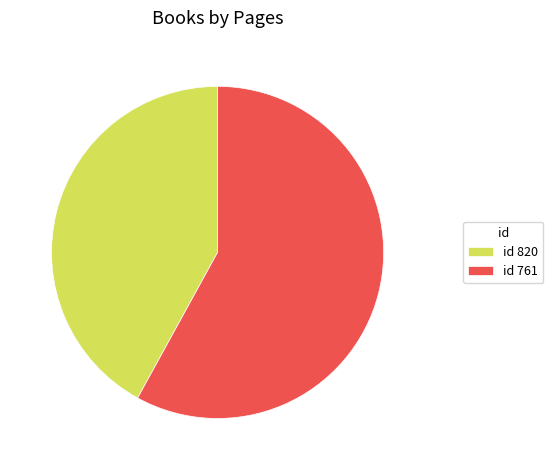

What is the ratio of the value at id 761 to the value at id 820?

1.4